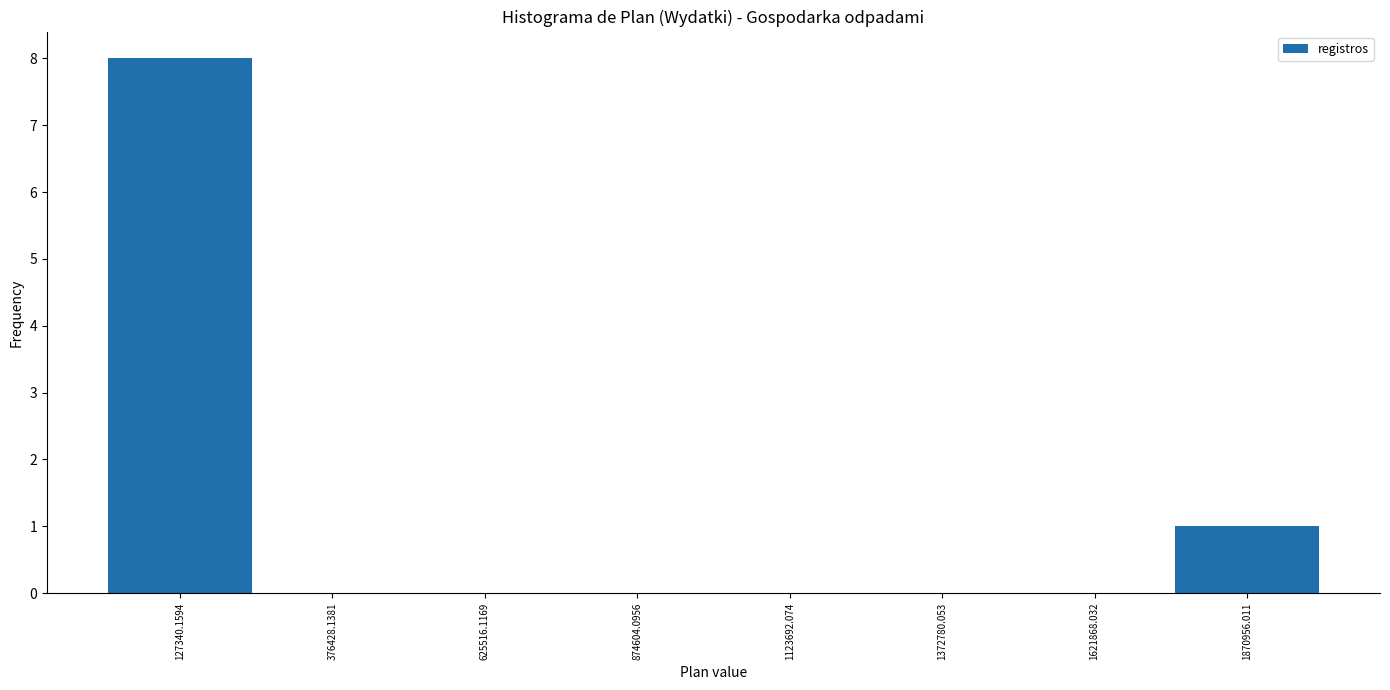

Reading left to right, list every bar in this chart as the range it spans on the x-axis followed by its height. Neither the bar edges nor the heights are printed on the chart, so give them approximately, as read against the axes.

0 to 250000: 8
250000 to 500000: 0
500000 to 750000: 0
750000 to 1000000: 0
1000000 to 1250000: 0
1250000 to 1500000: 0
1500000 to 1750000: 0
1750000 to 2000000: 1